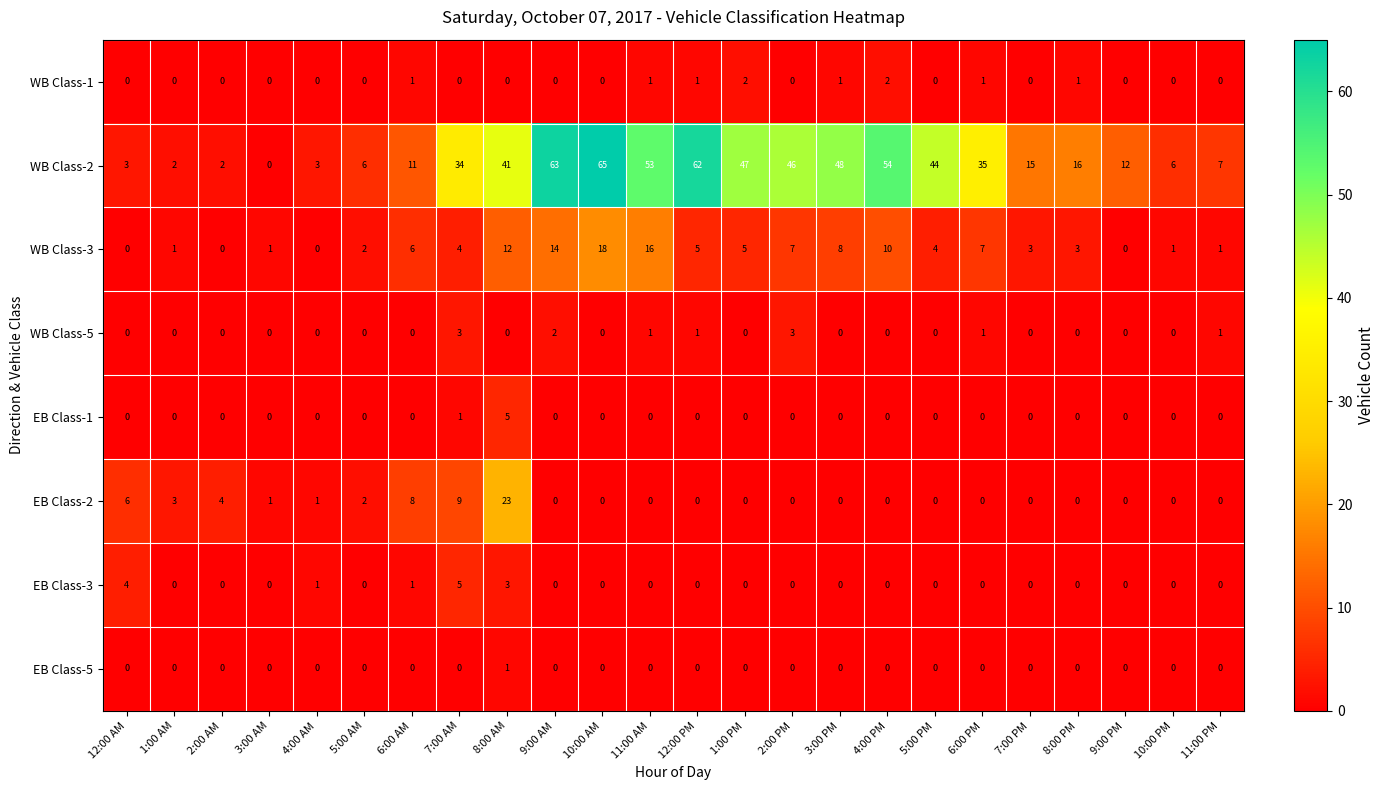

At which label is EB Class-1 closest to 2?

7:00 AM